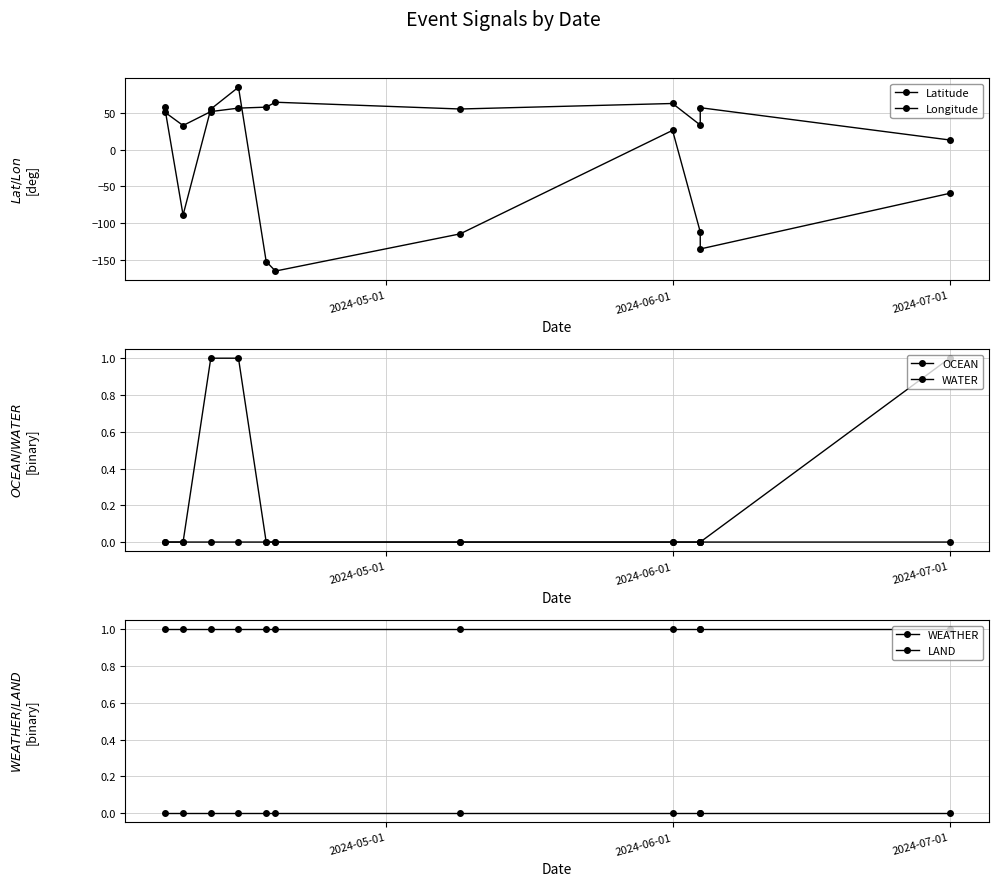

Is this an area chart (filled region under the line)?

No